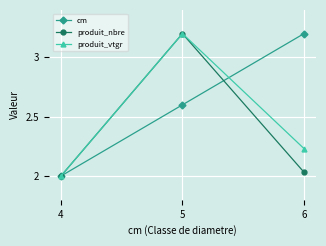

Which series has the largest total across all categories?

cm